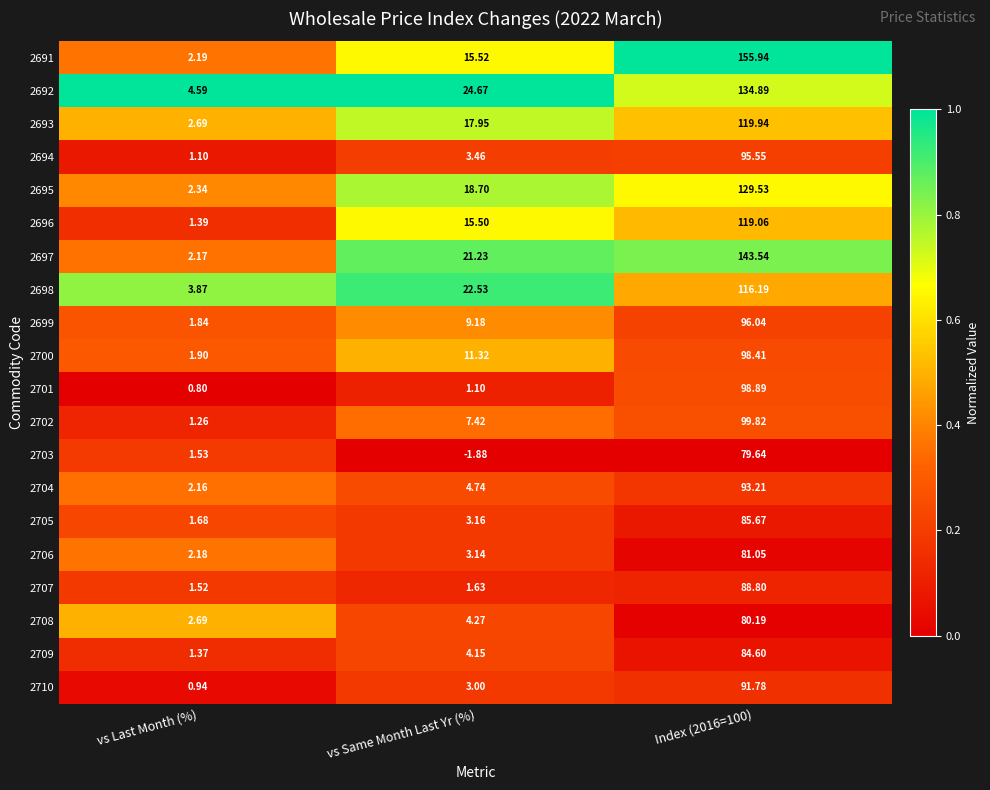

At Index (2016=100), list the series in order from smallest to largest.

2703, 2708, 2706, 2709, 2705, 2707, 2710, 2704, 2694, 2699, 2700, 2701, 2702, 2698, 2696, 2693, 2695, 2692, 2697, 2691